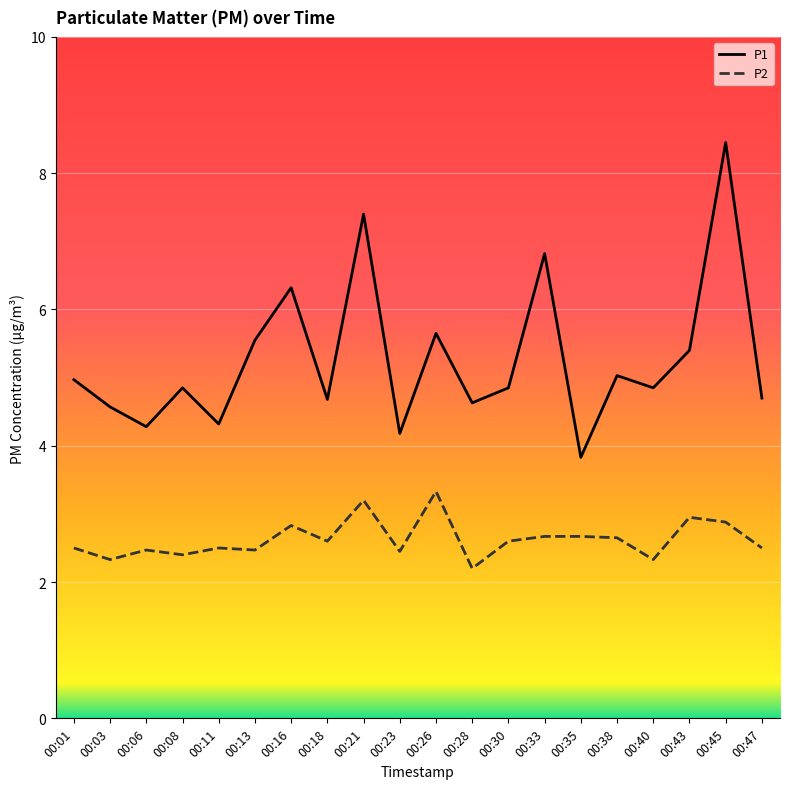

What is the spread (max minus min) of values at 00:40?

2.5